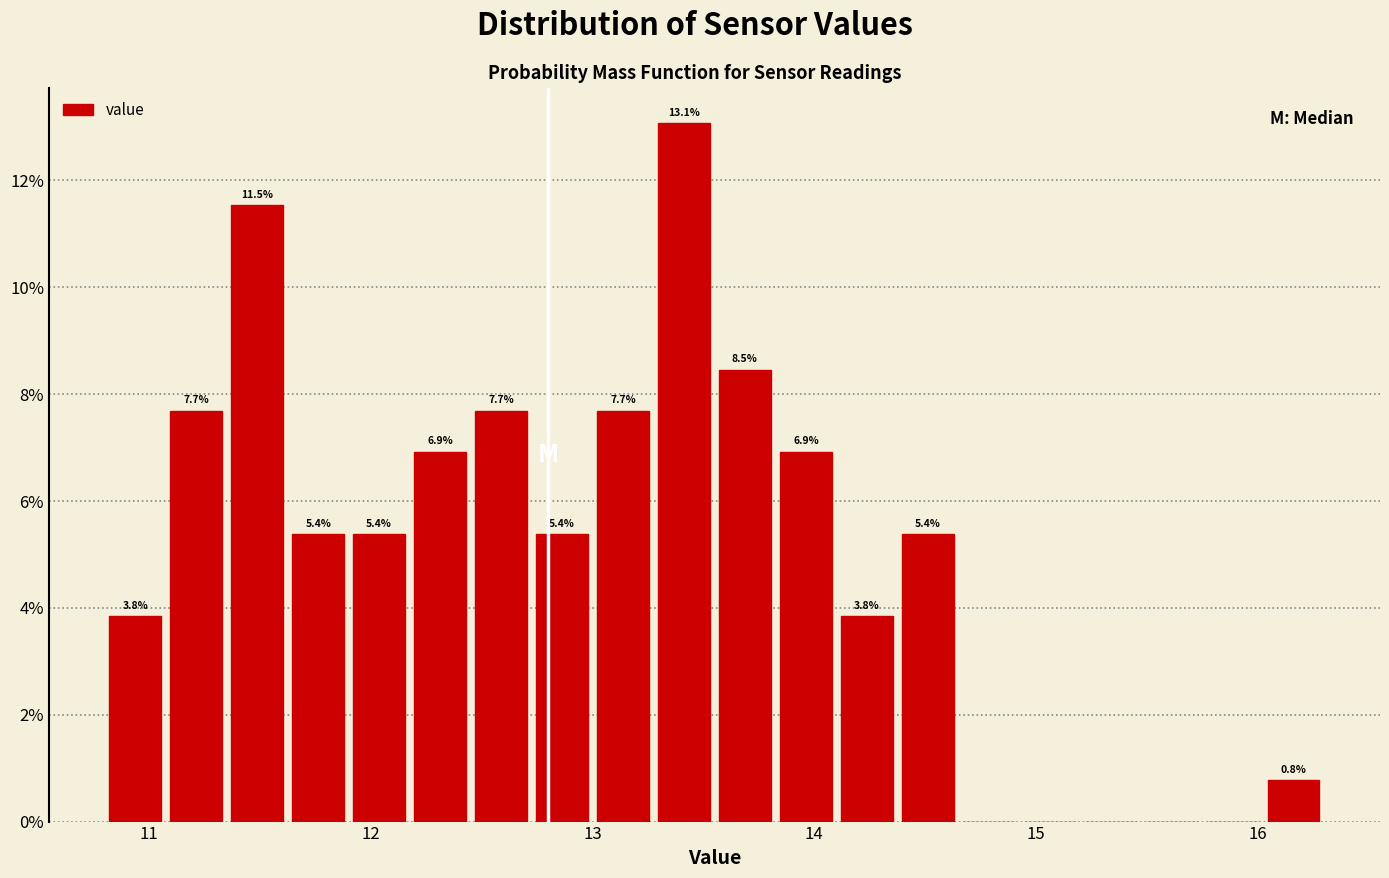

Around what value on the x-axis is the tallest bar? Give the approximate position of its centre, as read against the axis.

13.4